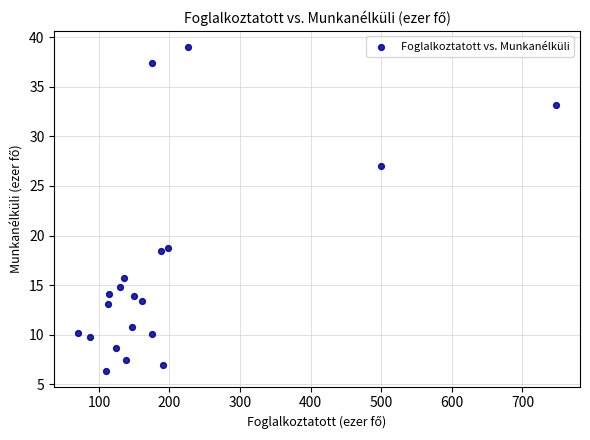

What is the range of Y values (max minus min)?

32.6